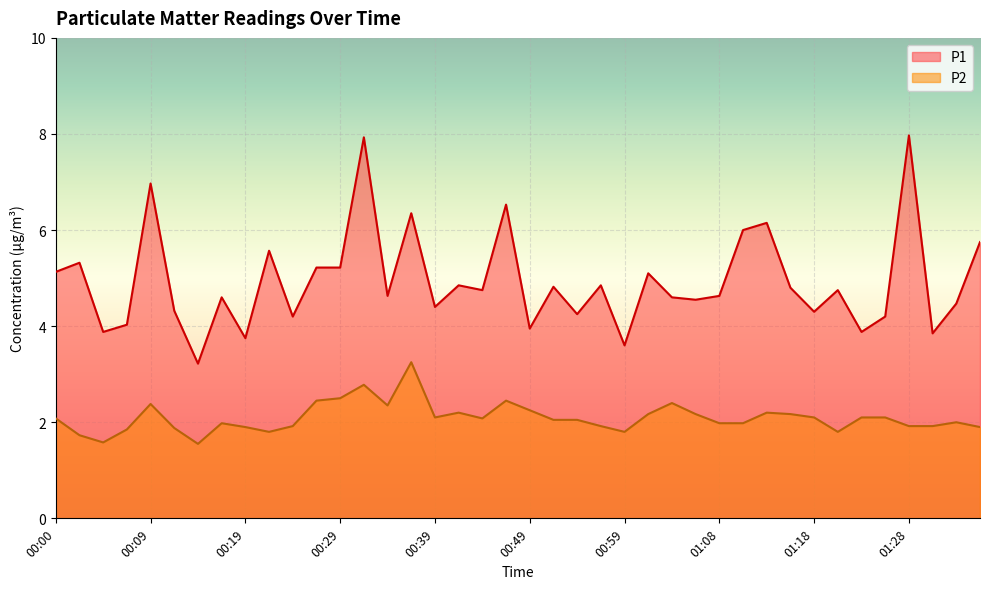

Reading left to right, list all the values displayed in this chart.

P1: 5.1	5.3	3.9	4.0	7.0	4.3	3.2	4.6	3.8	5.6	4.2	5.2	5.2	7.9	4.6	6.3	4.4	4.8	4.8	6.5	4.0	4.8	4.2	4.8	3.6	5.1	4.6	4.5	4.6	6.0	6.2	4.8	4.3	4.8	3.9	4.2	8.0	3.9	4.5	5.8
P2: 2.1	1.7	1.6	1.9	2.4	1.9	1.6	2.0	1.9	1.8	1.9	2.5	2.5	2.8	2.4	3.2	2.1	2.2	2.1	2.5	2.2	2.0	2.0	1.9	1.8	2.2	2.4	2.2	2.0	2.0	2.2	2.2	2.1	1.8	2.1	2.1	1.9	1.9	2.0	1.9